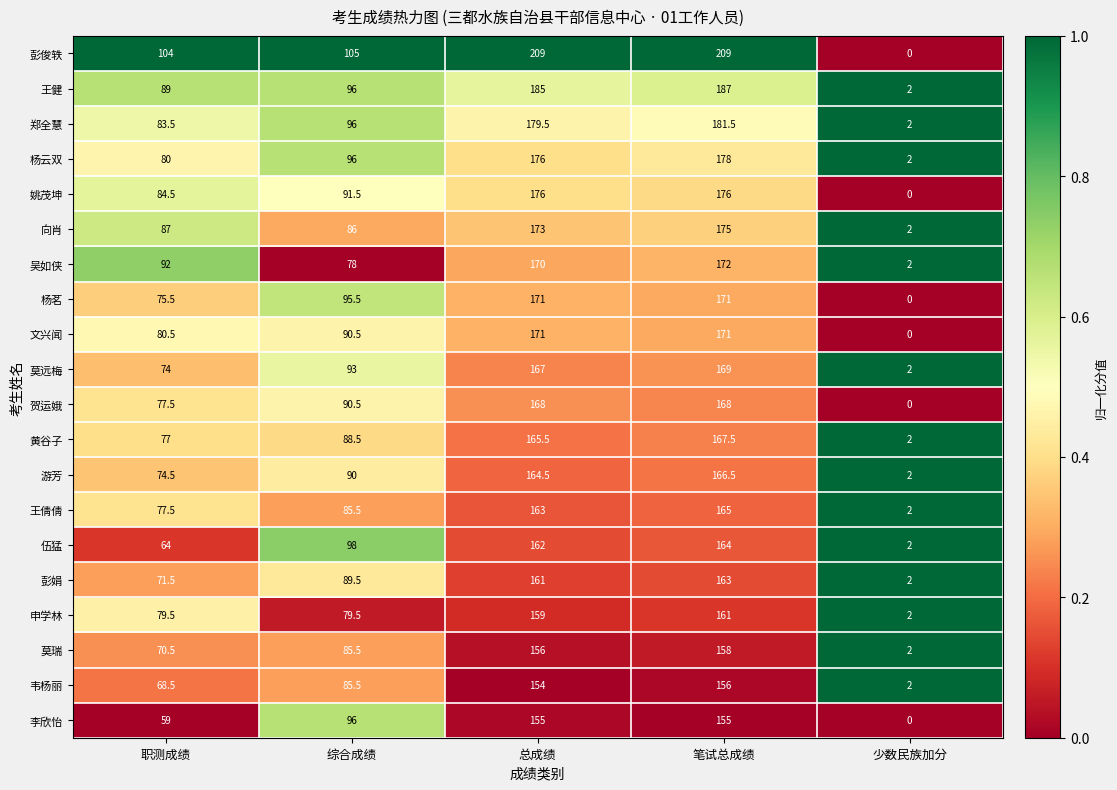

Which category has the lowest value across all series?

少数民族加分